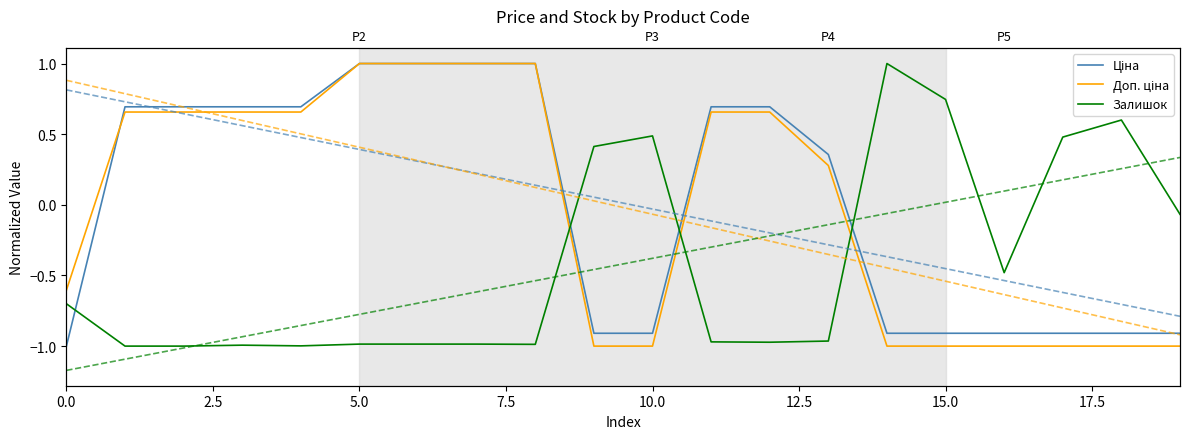

How many positive values does the Ціна series have?

11